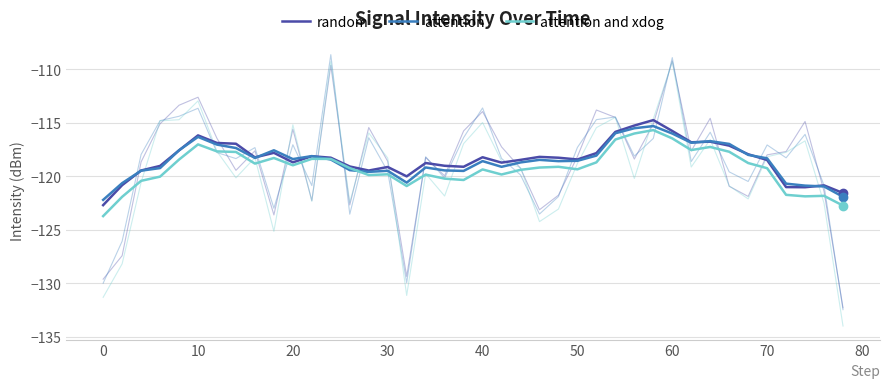

The random series shows -42.8 at 50. True or false?

False